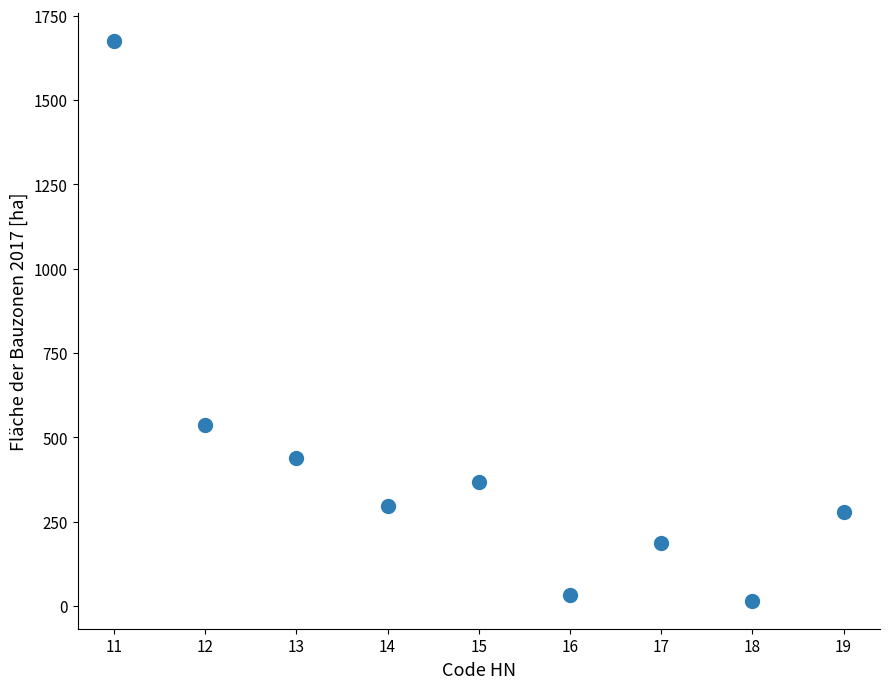

What Y value in the scatter plot is closest to 844?

536.3